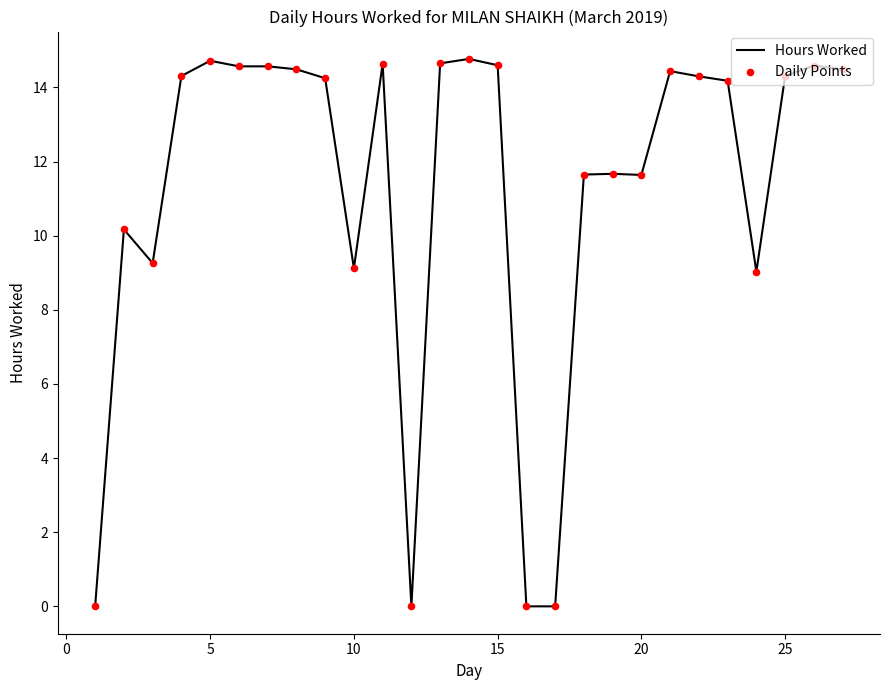

What is the greatest value displayed?

14.8